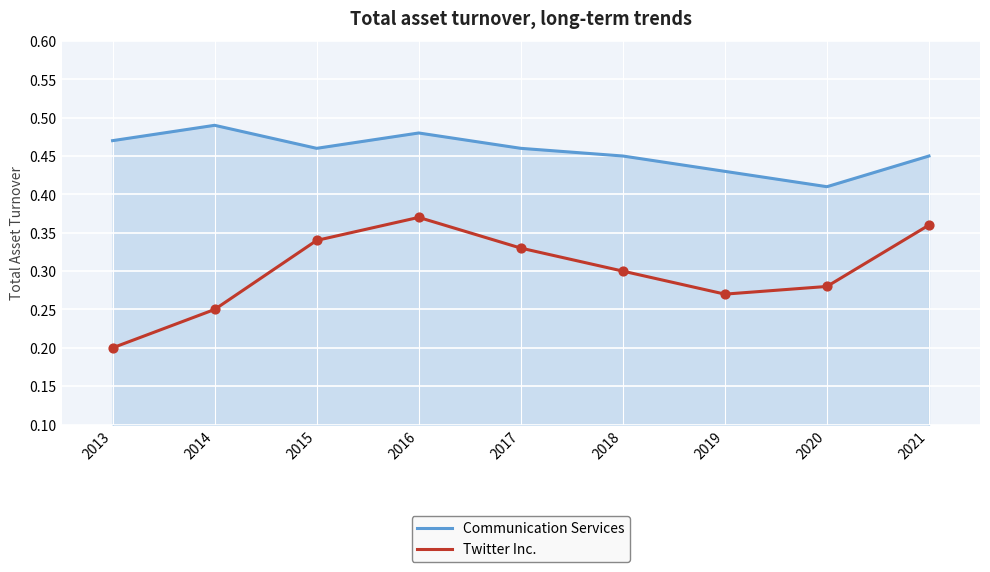

At how many categories does at least one series exceed 0?

9